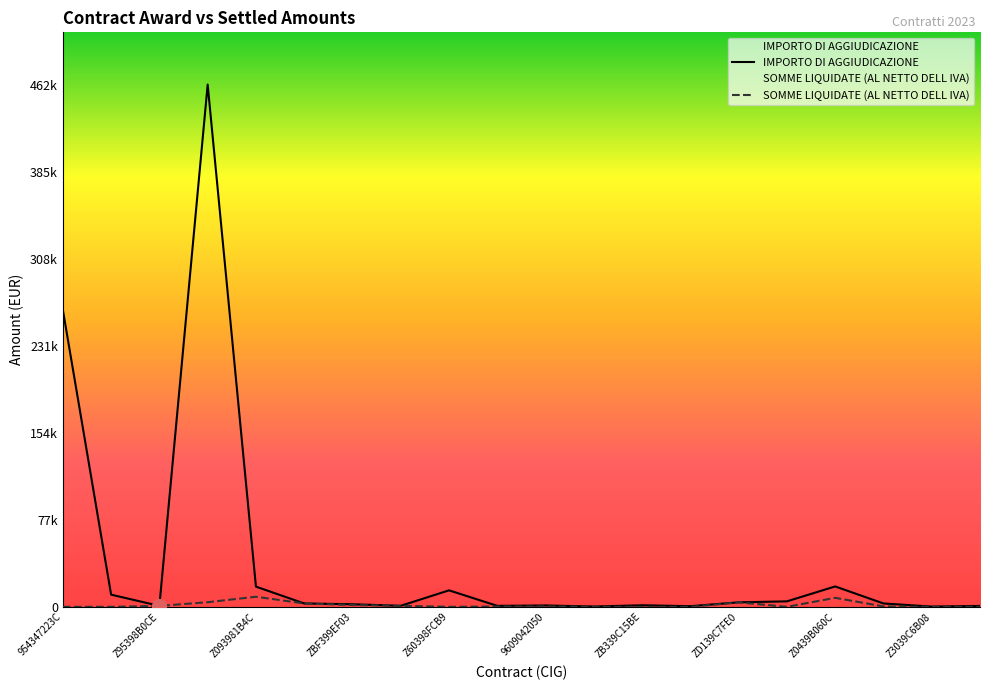

True or false: IMPORTO DI AGGIUDICAZIONE and SOMME LIQUIDATE (AL NETTO DELL IVA) intersect in this chart.

False